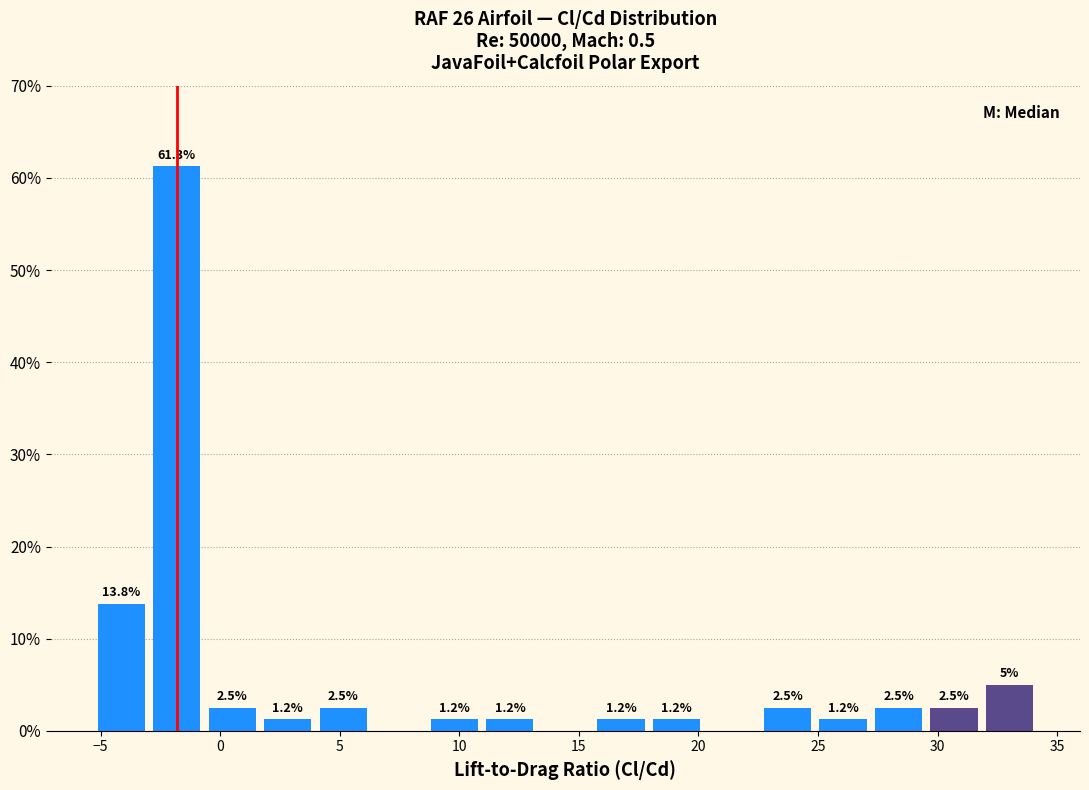

Over which range of the x-axis is the bar tallest?

-3.0 to -0.5